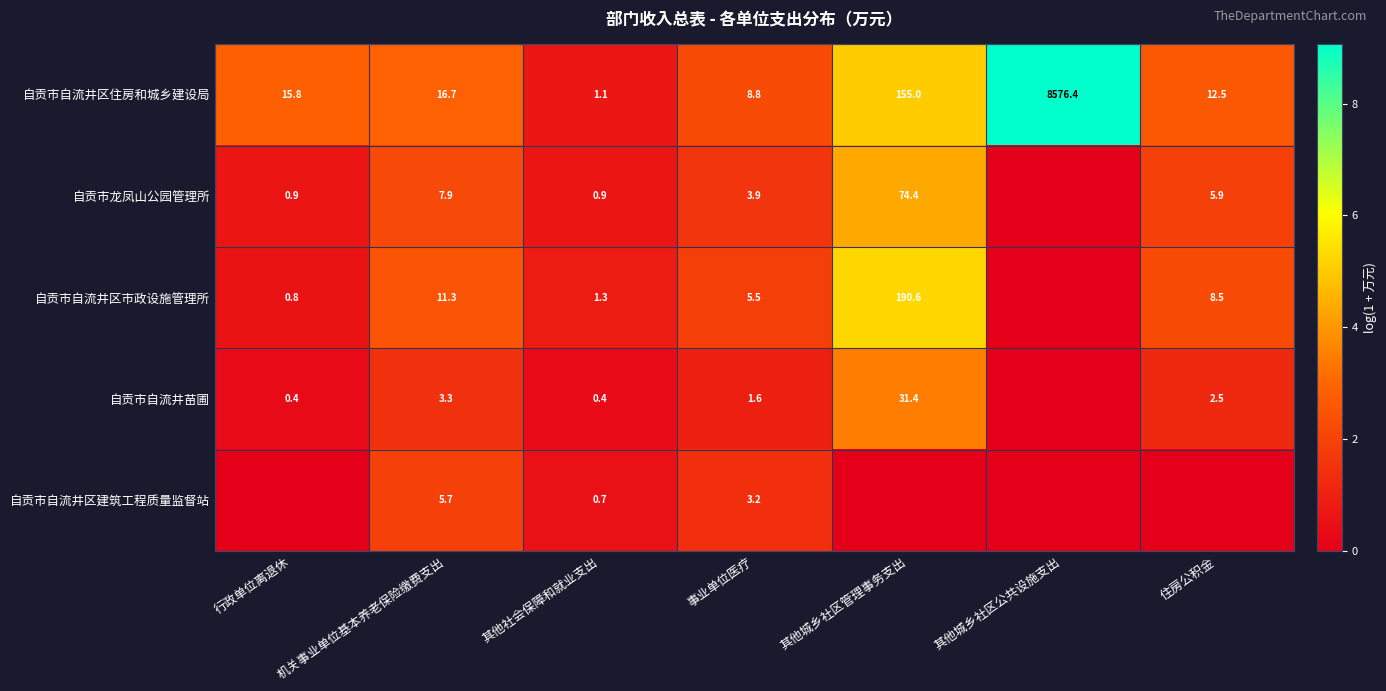

Which label corresponds to the largest value in the chart?

其他城乡社区公共设施支出